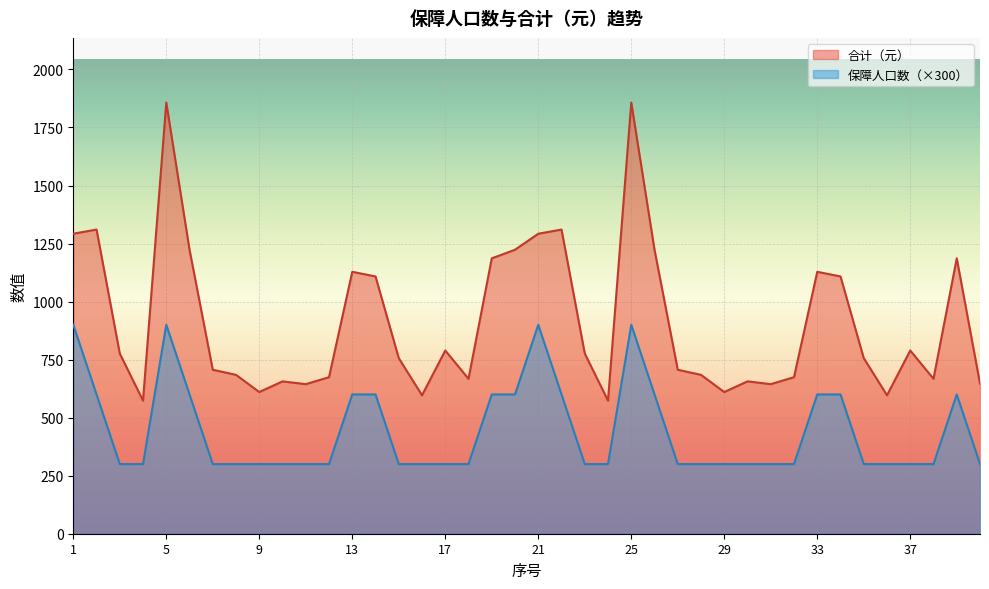

What is the value of the 保障人口数 point at the 6th from the left?

600.0